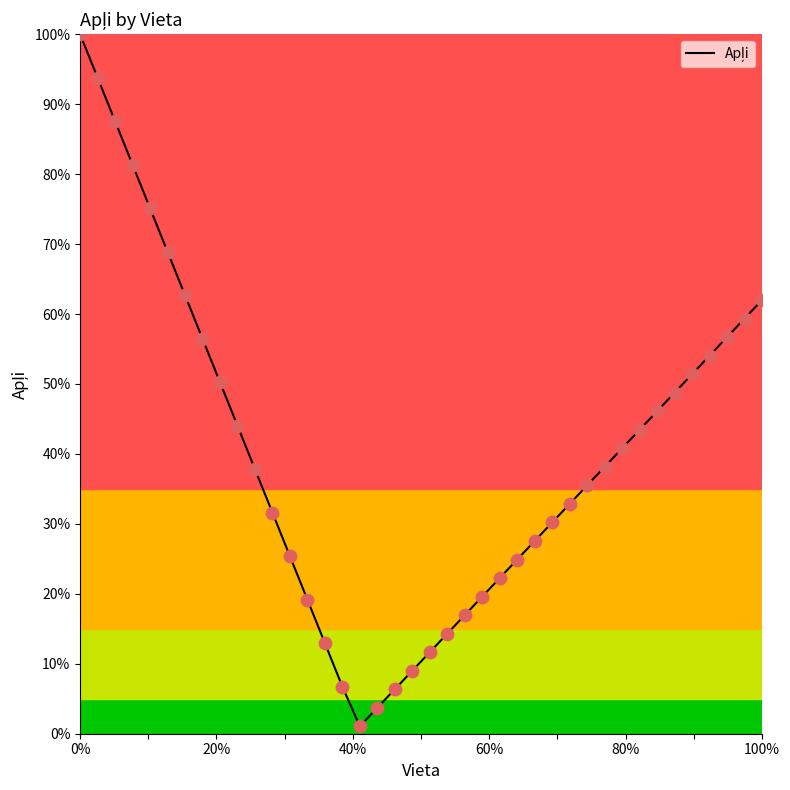

What is the maximum value shown in the chart?

100.0